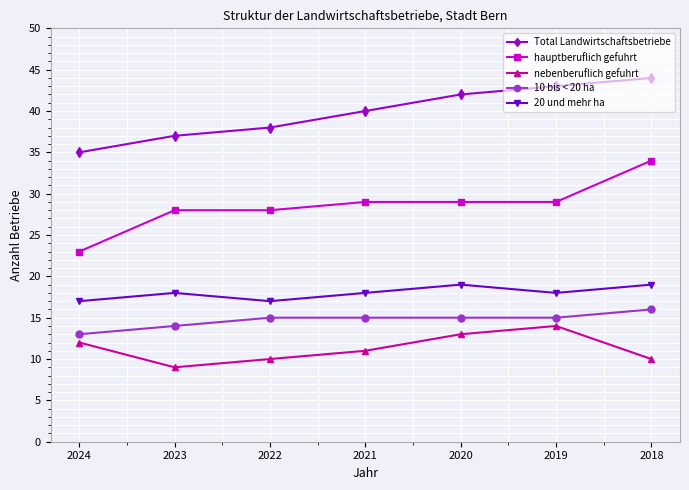

True or false: hauptberuflich gefuhrt and 10 bis < 20 ha intersect in this chart.

False